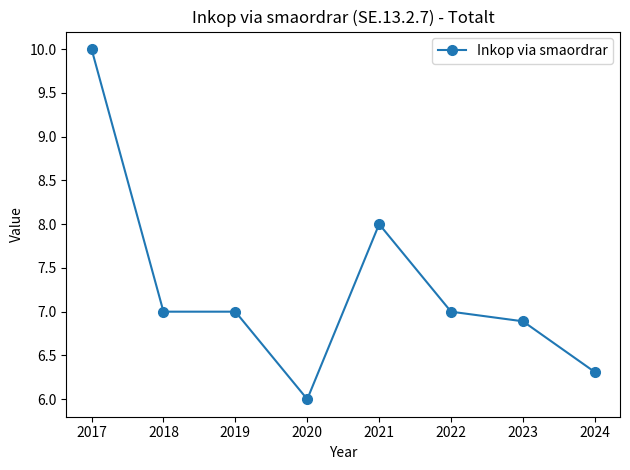

How many categories are shown in the chart?

8